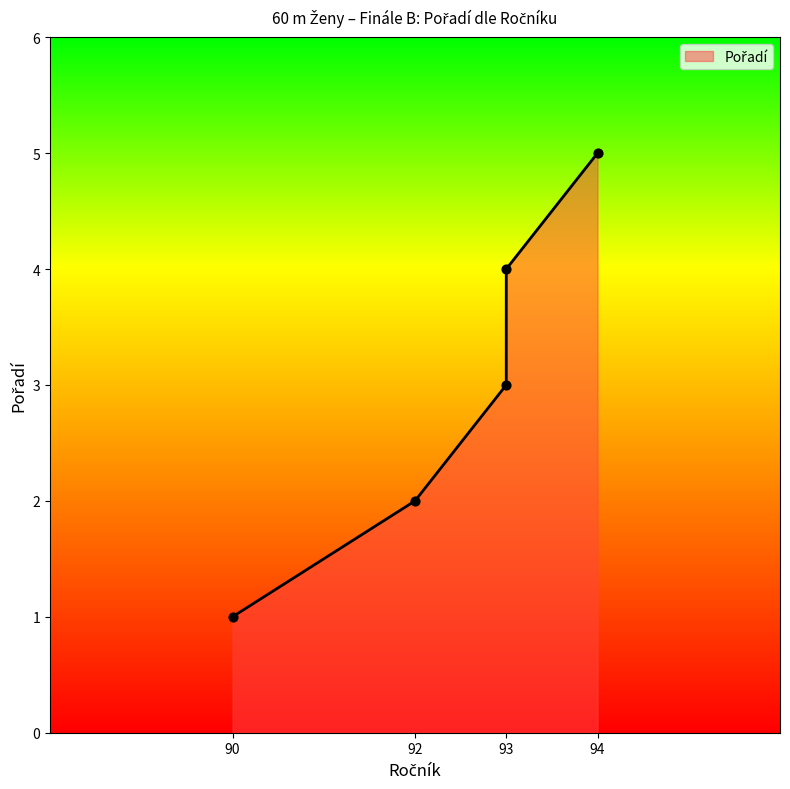

Between 90 and 94, which is larger?

94